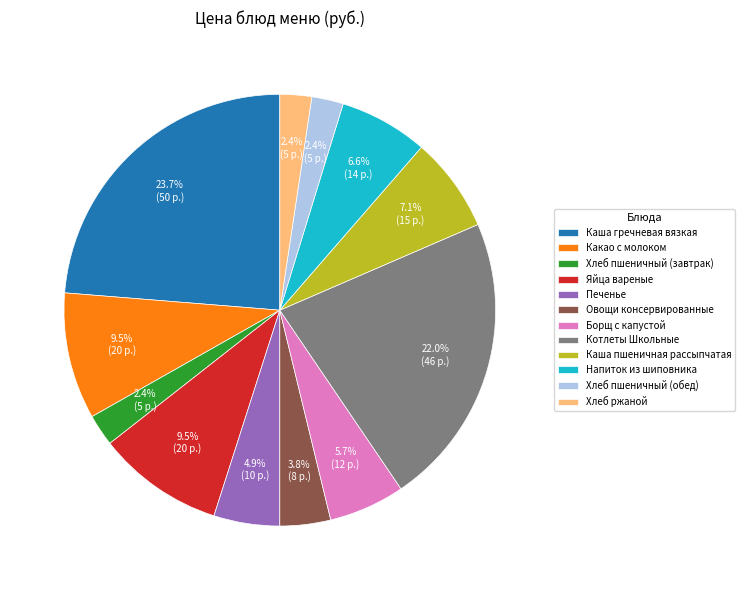

Count the number of slices in the pie.

12